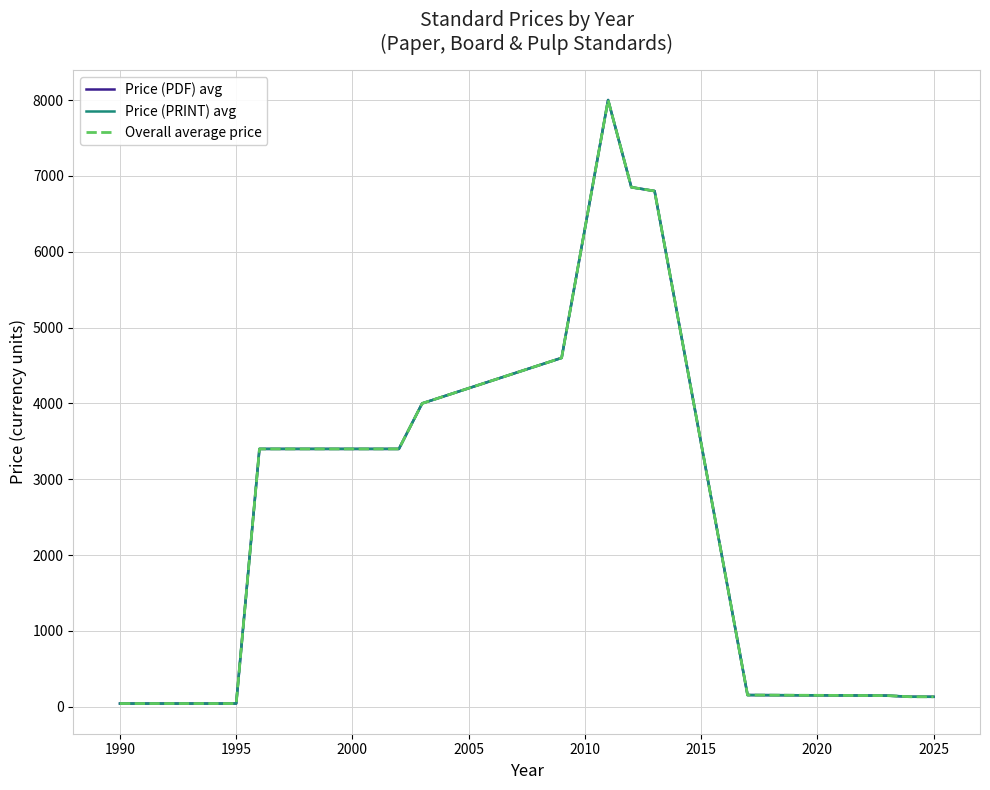

True or false: Price (PDF) avg and Price (PRINT) avg intersect in this chart.

False